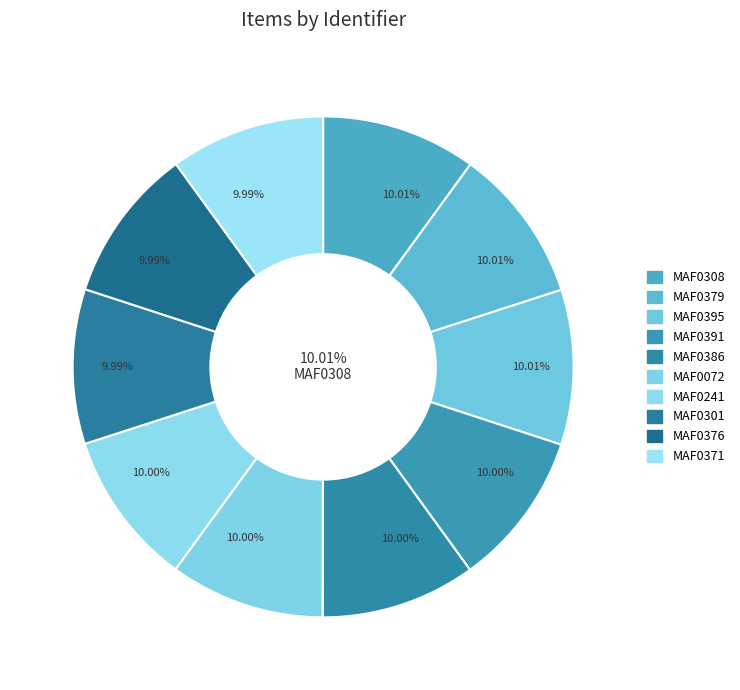

How many slices are in this pie chart?

10